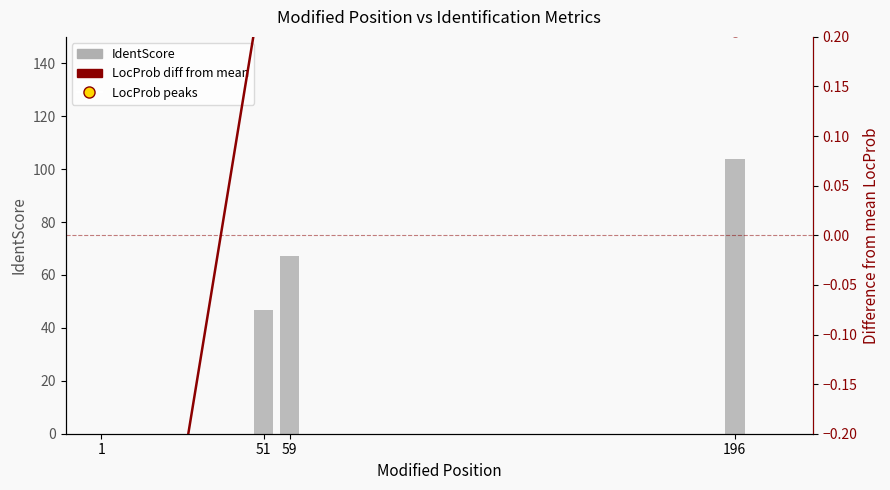

Which series reaches the maximum Y coordinate?

IdentScore